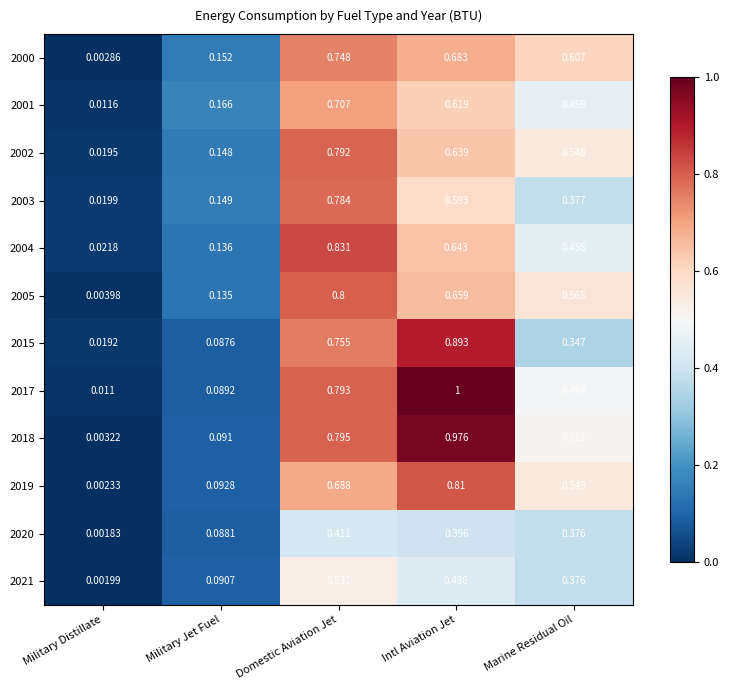

At which label is 2001 closest to 0?

Military Distillate